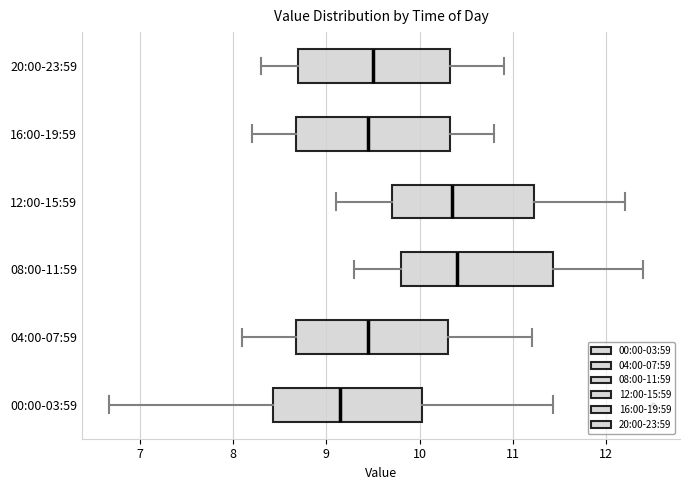

Which box's median line is the furthest to the left?

00:00-03:59